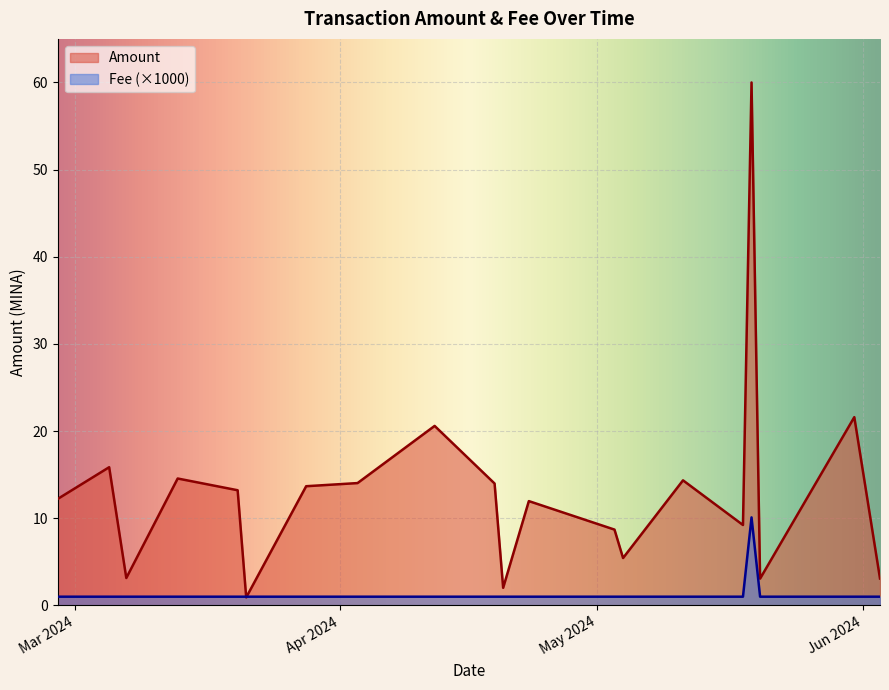

Which series has the largest total across all categories?

Amount